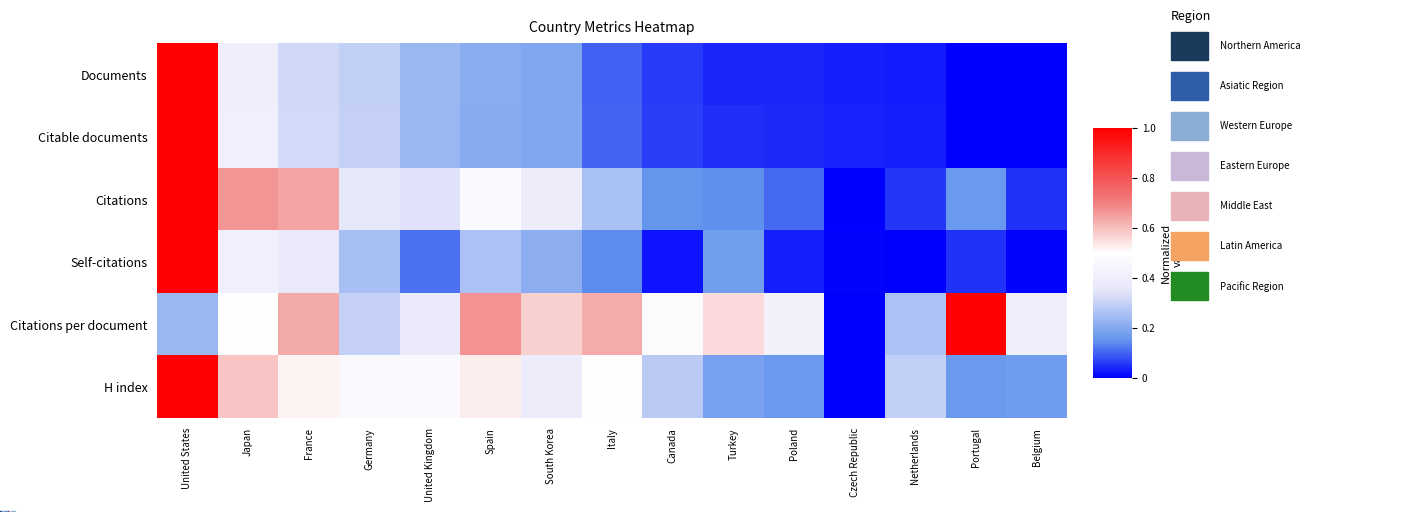

Which label corresponds to the largest value in the chart?

United States